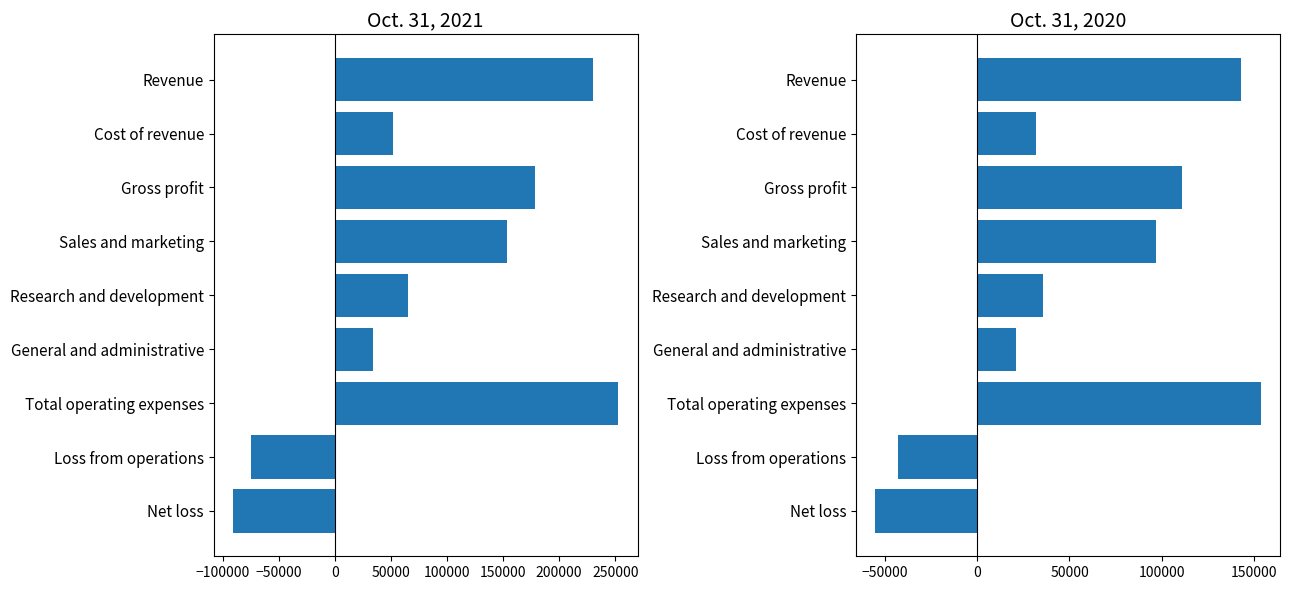

Between General and administrative and Total operating expenses, which series saw the biggest shift?

Oct. 31, 2021